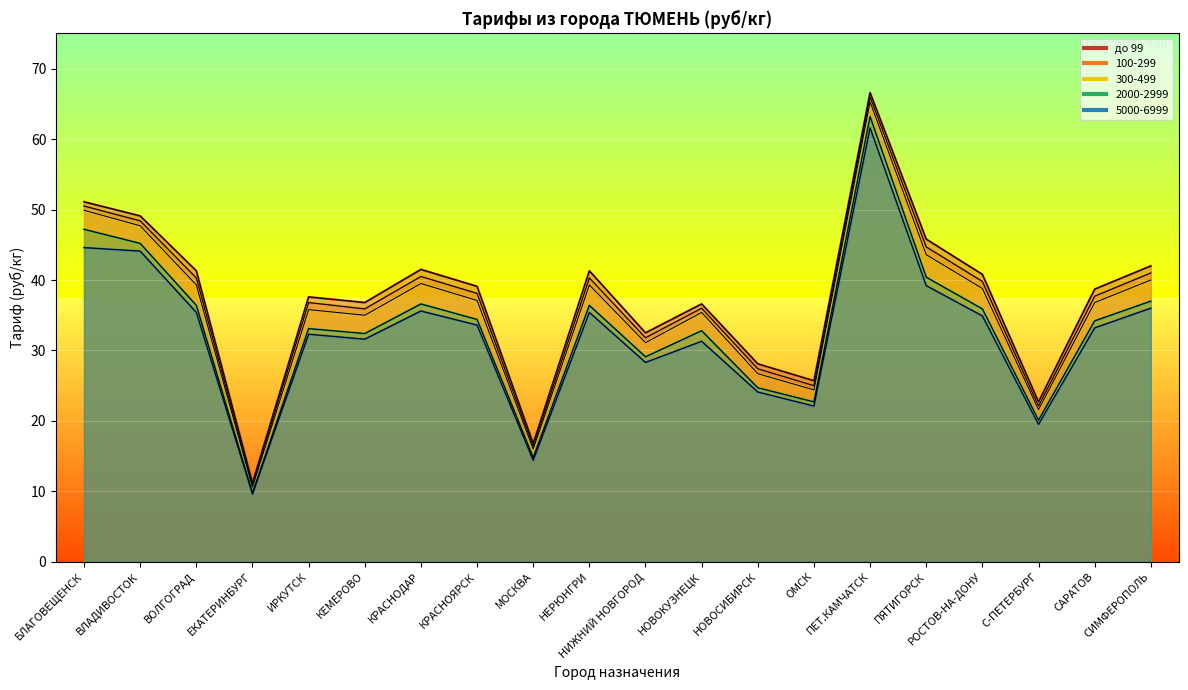

Does the chart display data point markers on the line(s)?

No